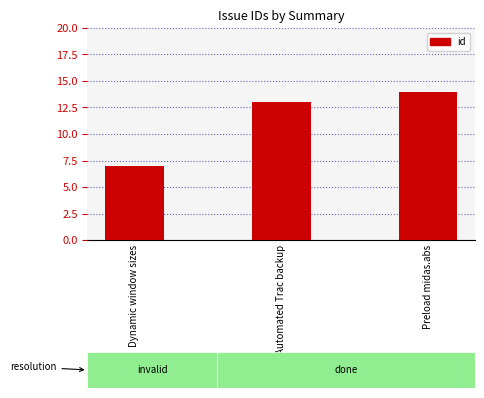

The chart shows a value of 4 at Dynamic window sizes. True or false?

False